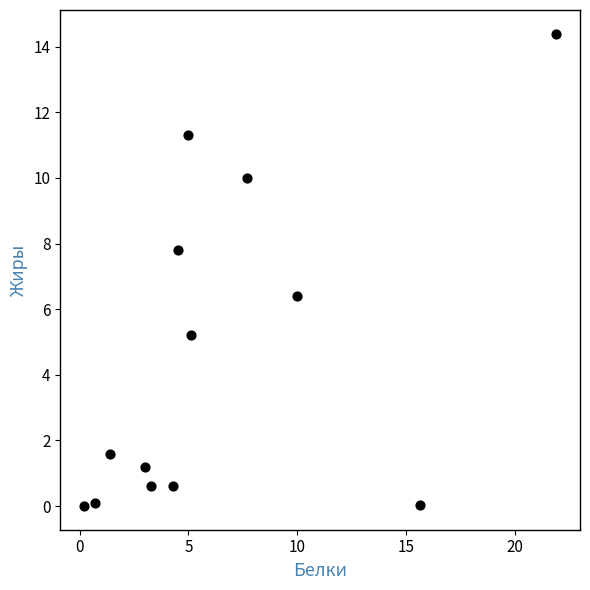

What Y value in the scatter plot is closest to 7?

6.4